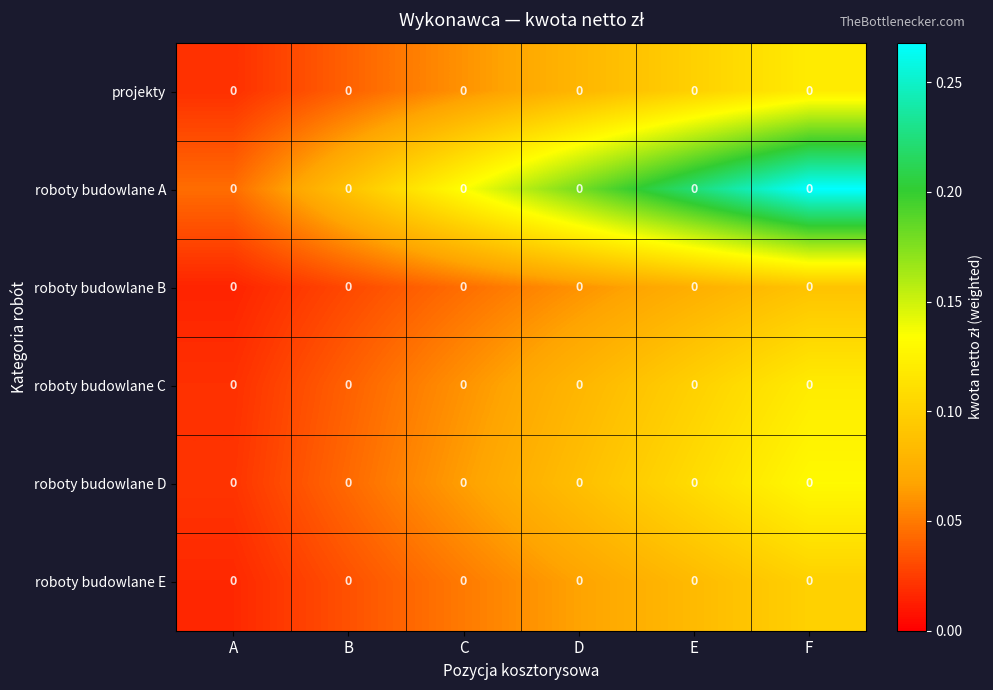

Reading left to right, list all the values displayed in this chart.

projekty: A=0.0	B=0.0	C=0.0	D=0.0	E=0.0	F=0.0
roboty budowlane A: A=0.0	B=0.0	C=0.0	D=0.0	E=0.0	F=0.0
roboty budowlane B: A=0.0	B=0.0	C=0.0	D=0.0	E=0.0	F=0.0
roboty budowlane C: A=0.0	B=0.0	C=0.0	D=0.0	E=0.0	F=0.0
roboty budowlane D: A=0.0	B=0.0	C=0.0	D=0.0	E=0.0	F=0.0
roboty budowlane E: A=0.0	B=0.0	C=0.0	D=0.0	E=0.0	F=0.0